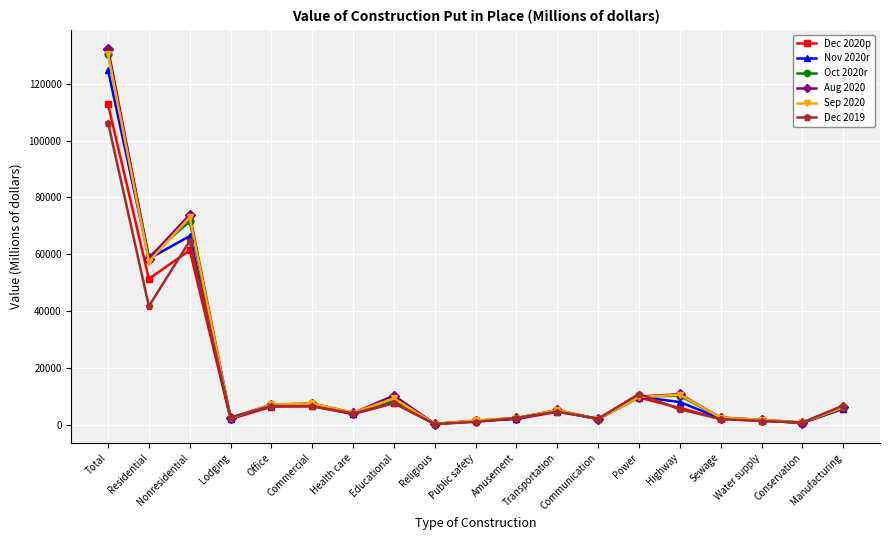

The Aug 2020 series shows 9892 at Power. True or false?

True